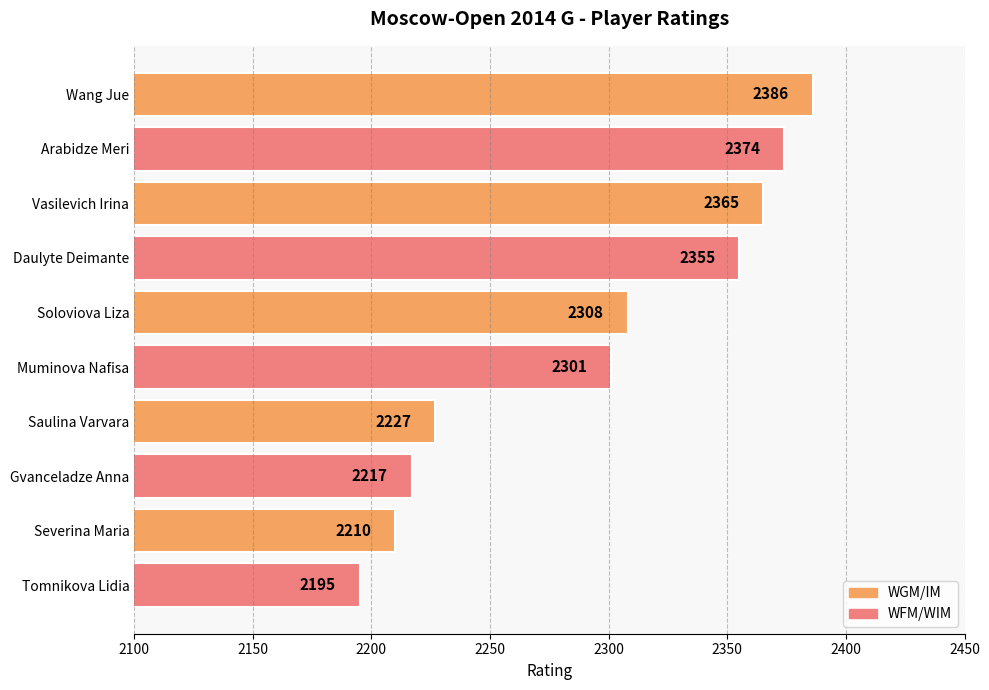

Are the bars horizontal?

Yes